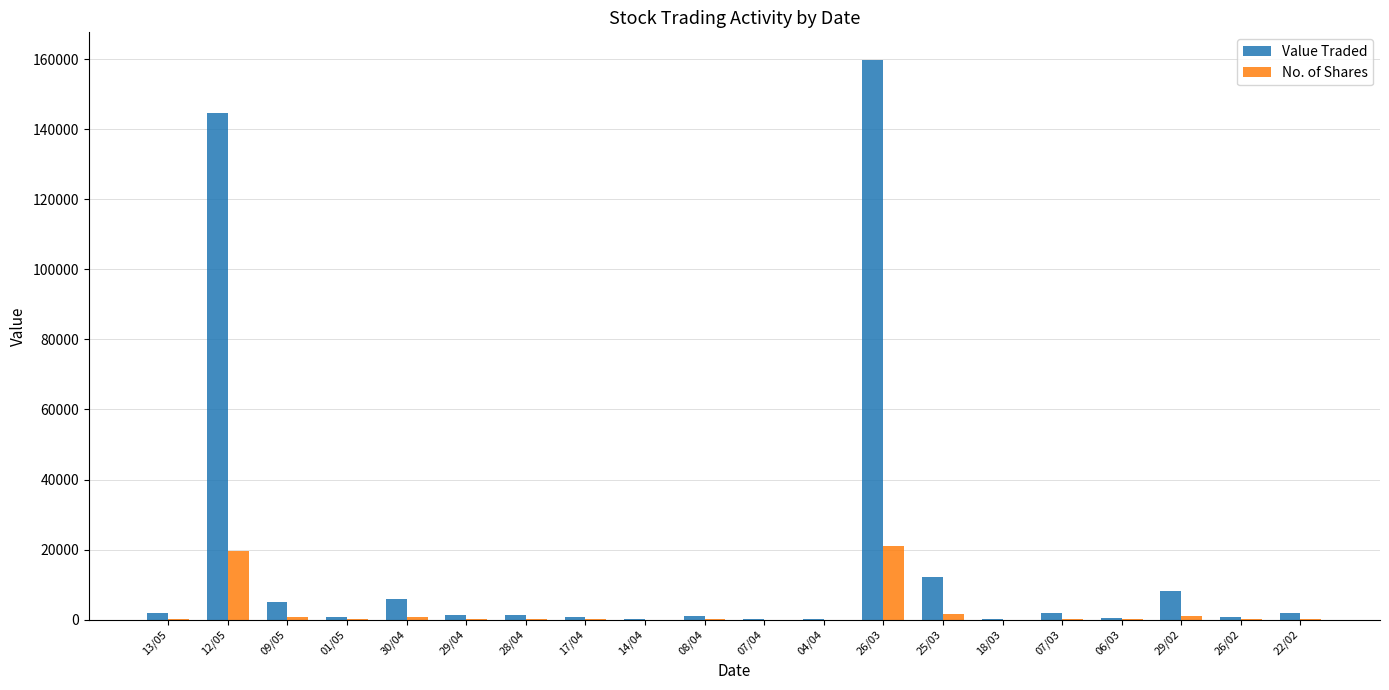

How many categories are shown in the chart?

20